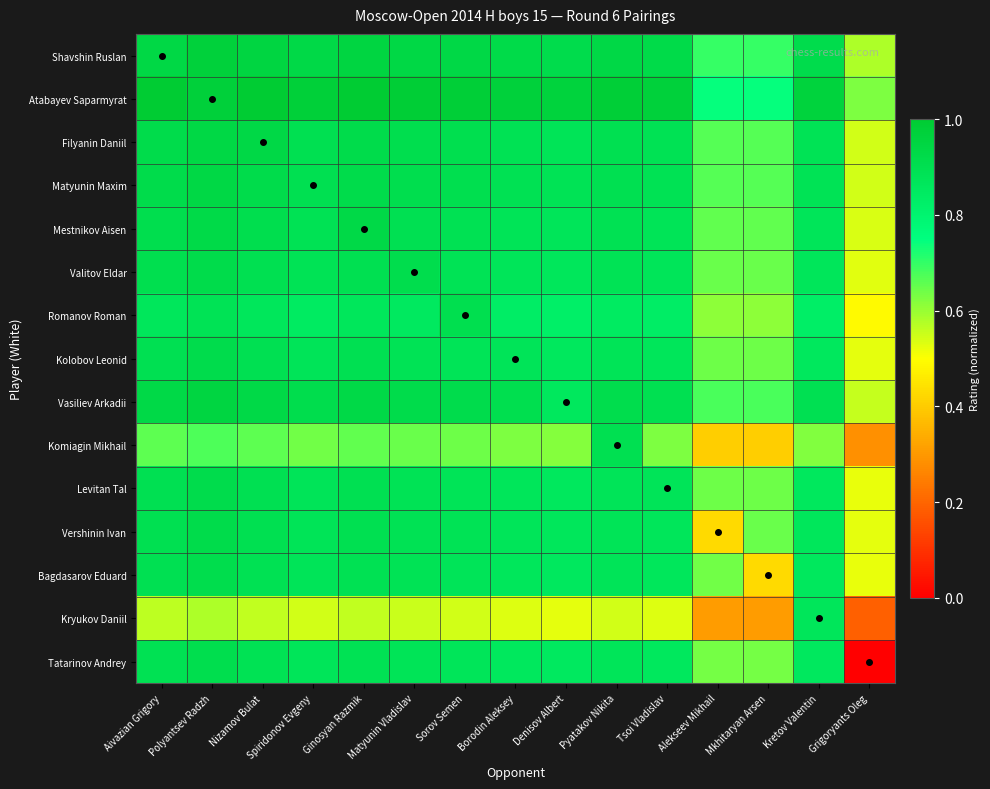

What is the total value across all series at Tsoi Vladislav?

12.7